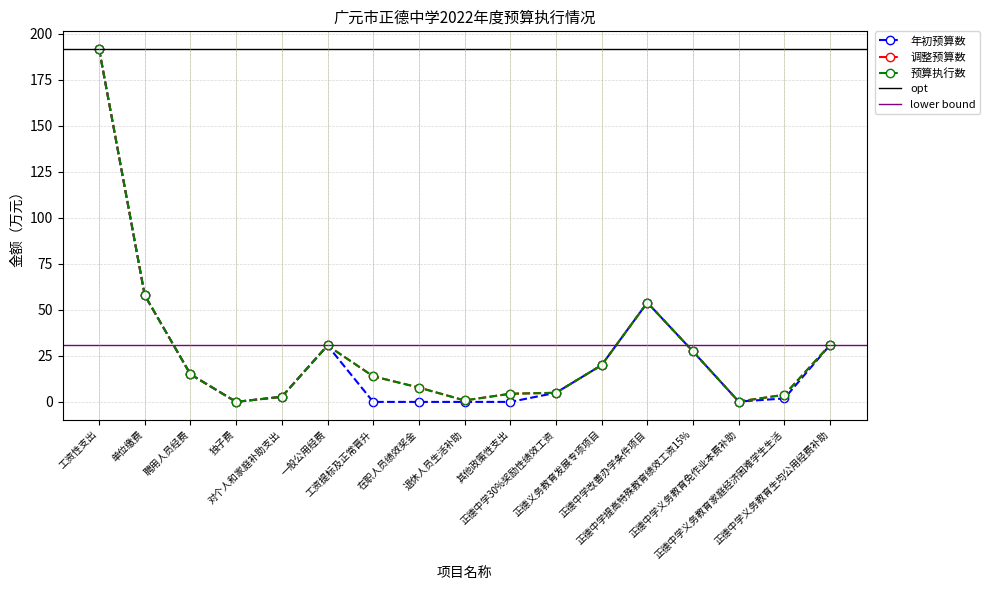

How many interior local peaks does the 调整预算数 series have?

2